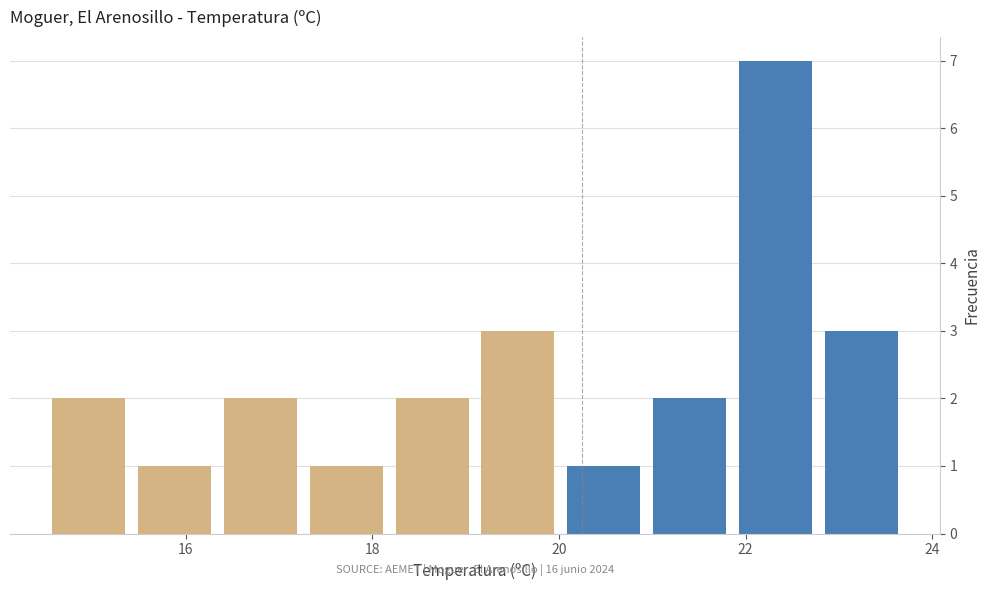

Over which range of the x-axis is the bar tallest?

21.86 to 22.78